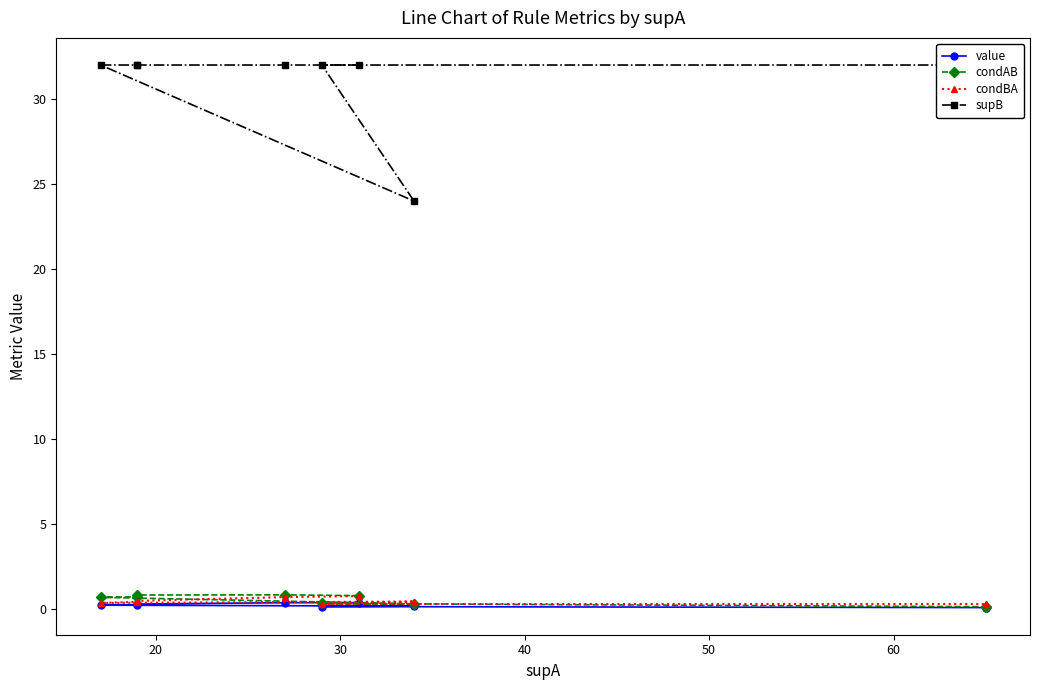

At how many categories does at least one series exceed 23?

9